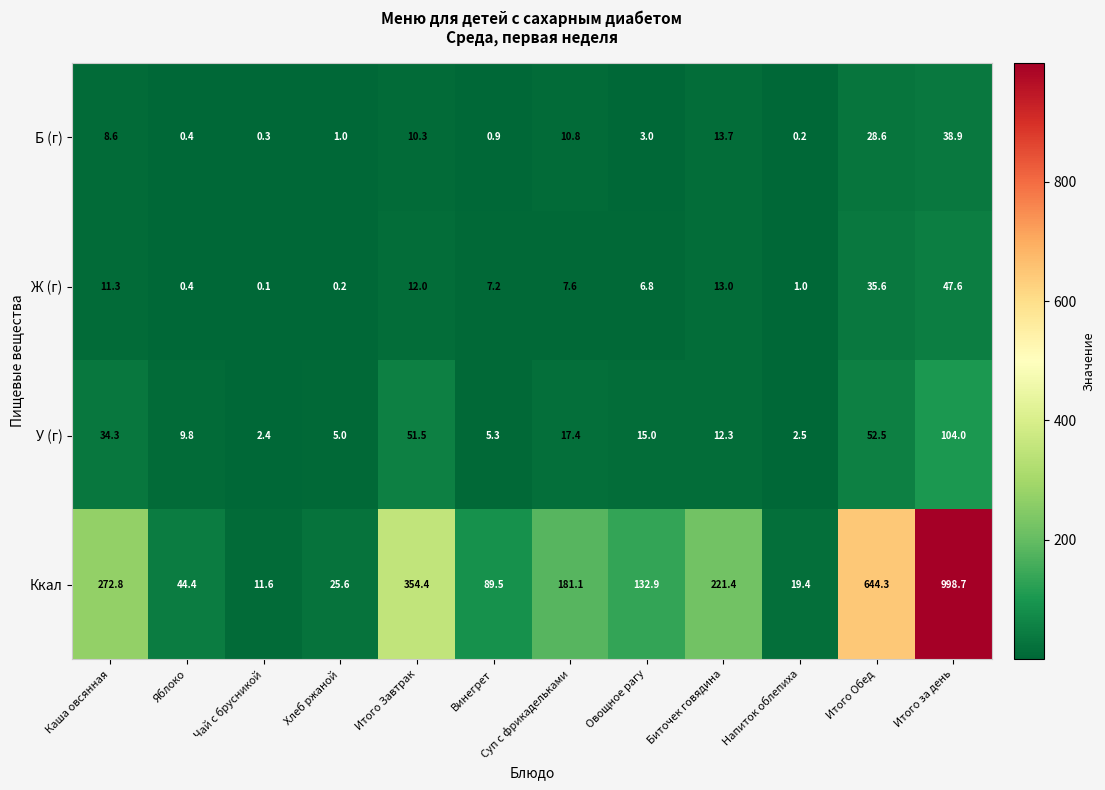

Is the value of Б (г) at Биточек говядина greater than the value of У (г) at Напиток облепиха?

Yes